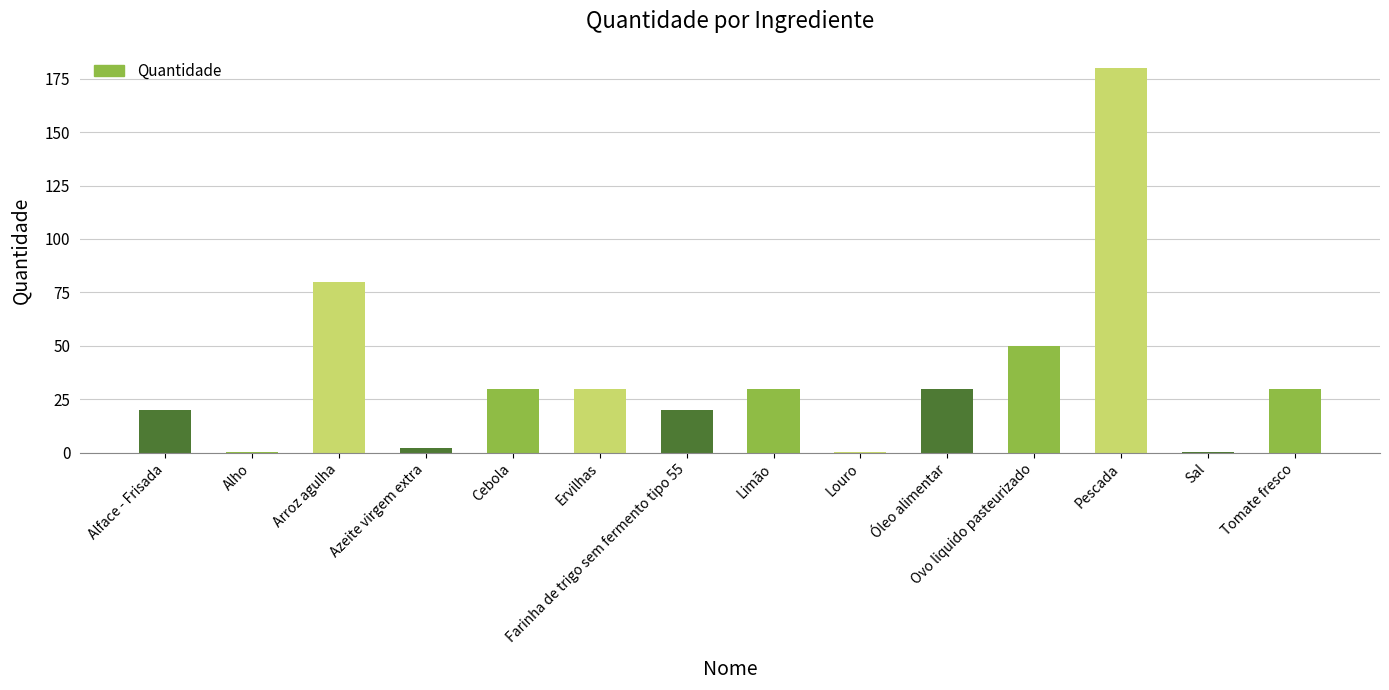

What is the ratio of the value at Limão to the value at Arroz agulha?

0.4